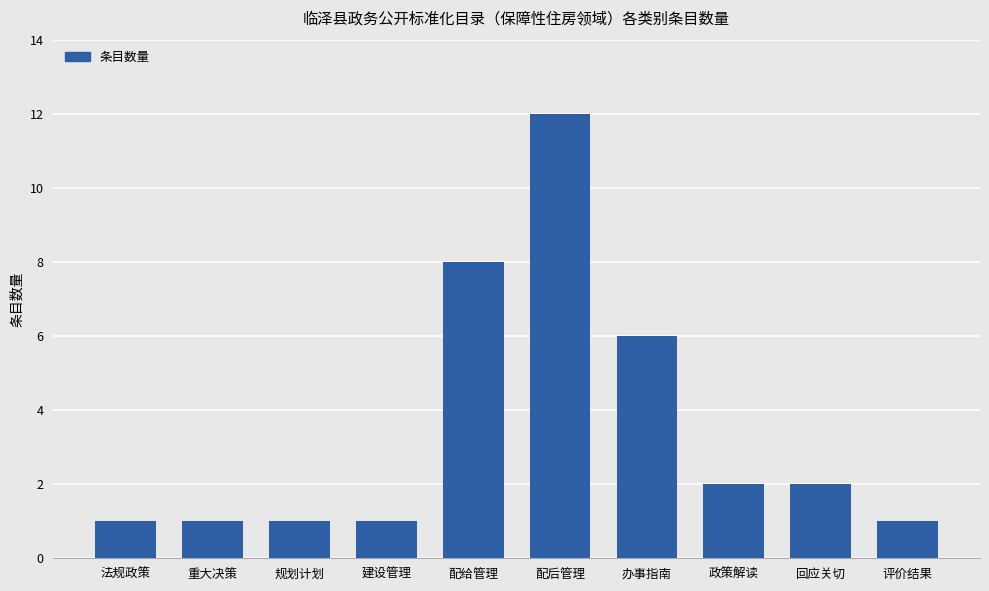

The chart shows a value of 1 at 回应关切. True or false?

False